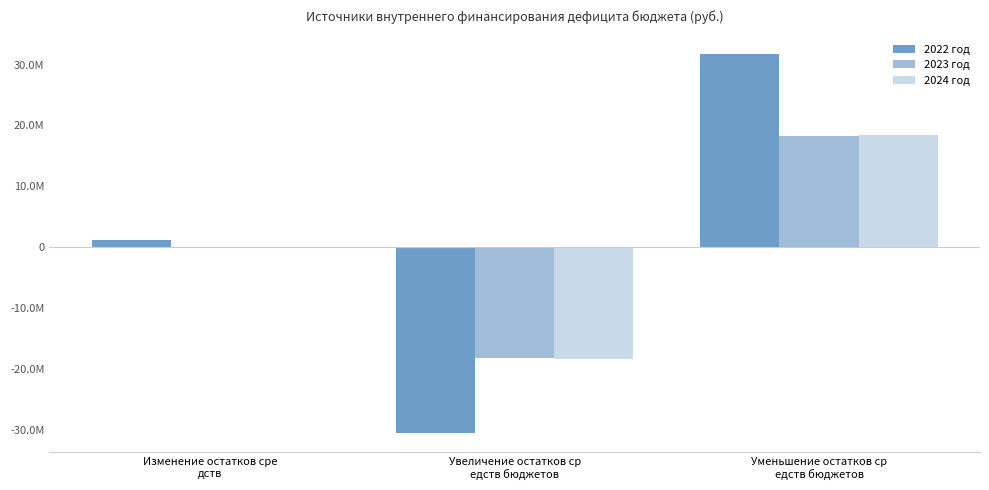

What is the label of the 1st bar from the right?

Уменьшение остатков ср
едств бюджетов